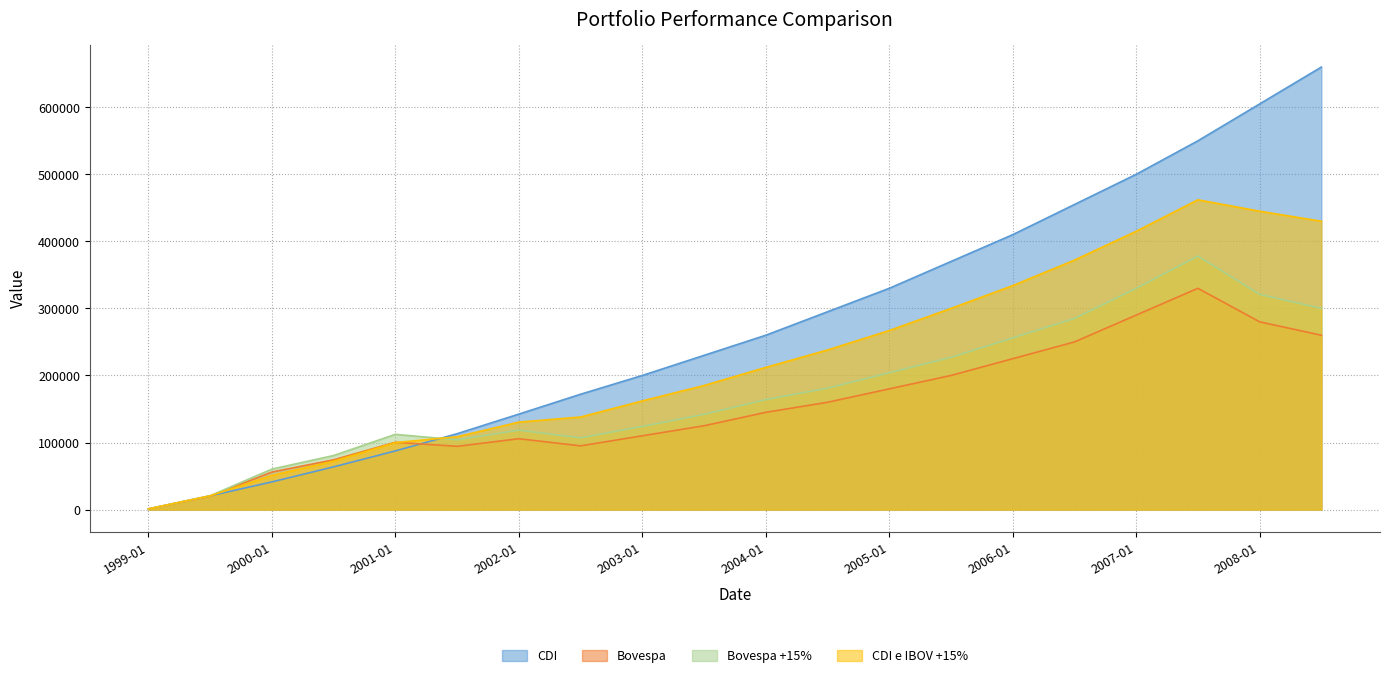

Rank the series at 2000-07 from highest to lowest value.

Bovespa +15%, Bovespa, CDI e IBOV +15%, CDI